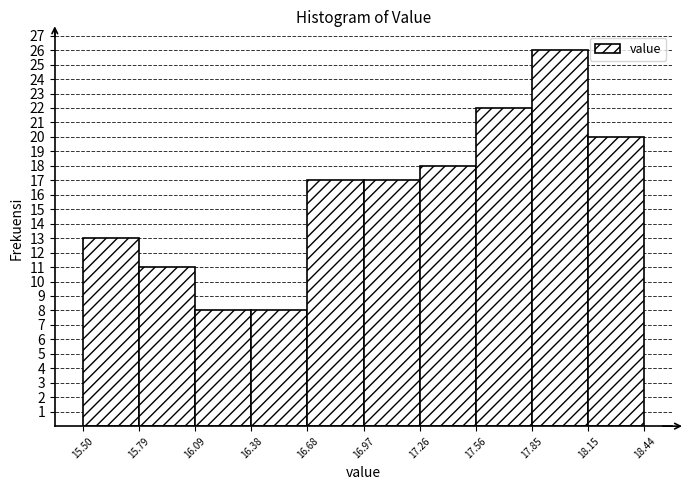

Reading left to right, list every bar in this chart as the range it spans on the x-axis followed by its height. The values are not printed on the chart, so give them approximately, as read against the axis.

15.50 to 15.79: 13
15.79 to 16.09: 11
16.09 to 16.38: 8
16.38 to 16.68: 8
16.68 to 16.97: 17
16.97 to 17.26: 17
17.26 to 17.56: 18
17.56 to 17.85: 22
17.85 to 18.15: 26
18.15 to 18.44: 20